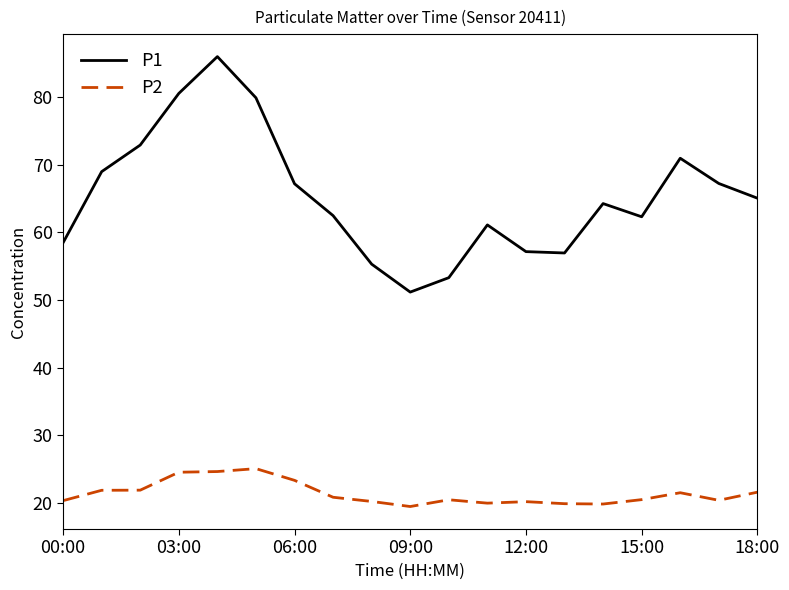

Is this an area chart (filled region under the line)?

No